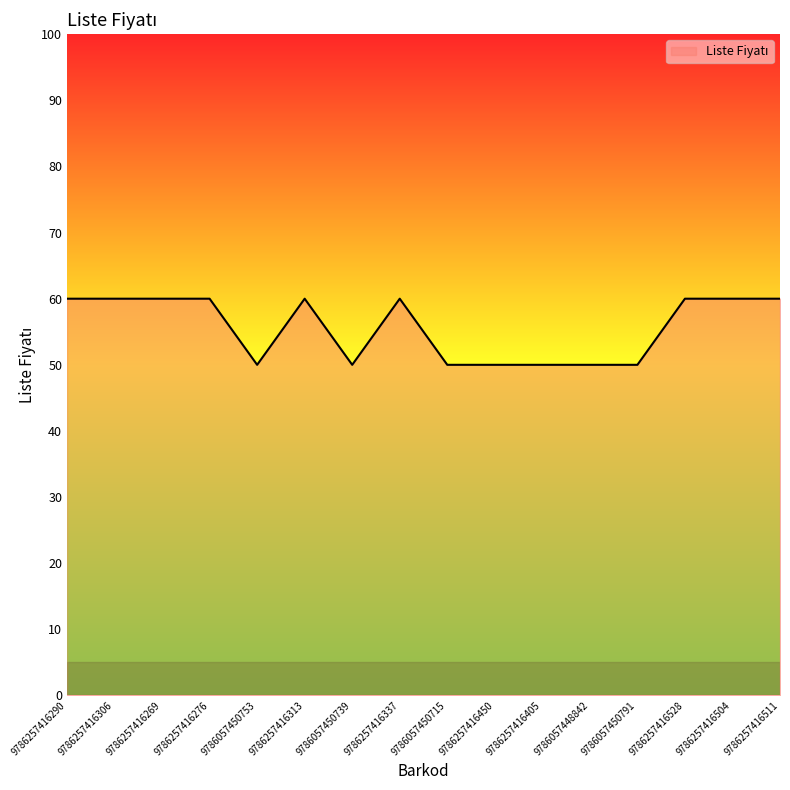

What is the change in value from 9786057448842 to 9786257416511?

+10